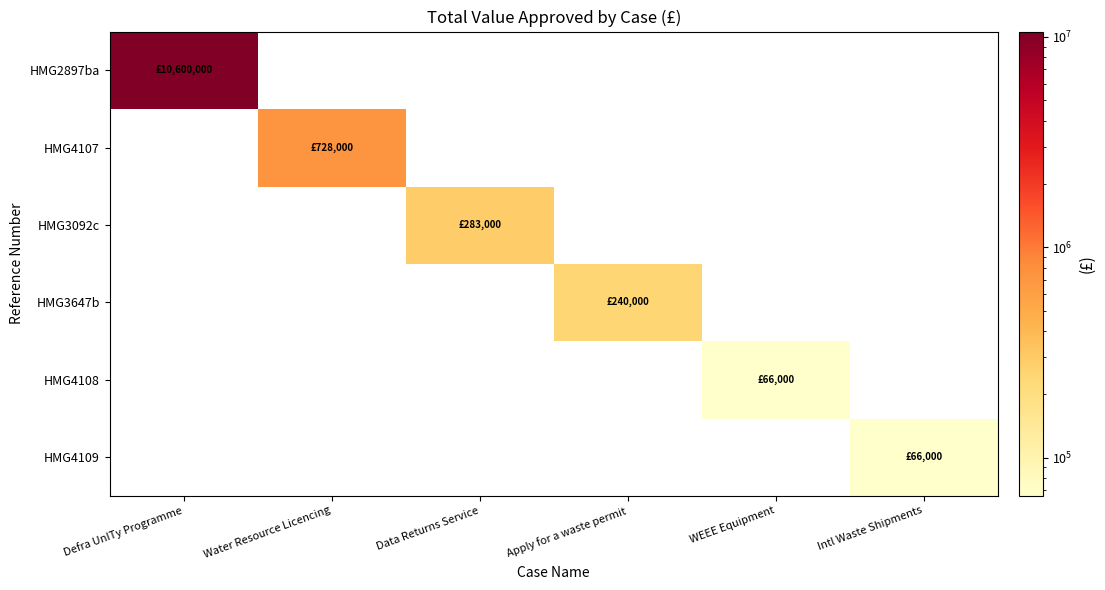

At which label does HMG4107 reach its minimum?

Defra UnITy Programme